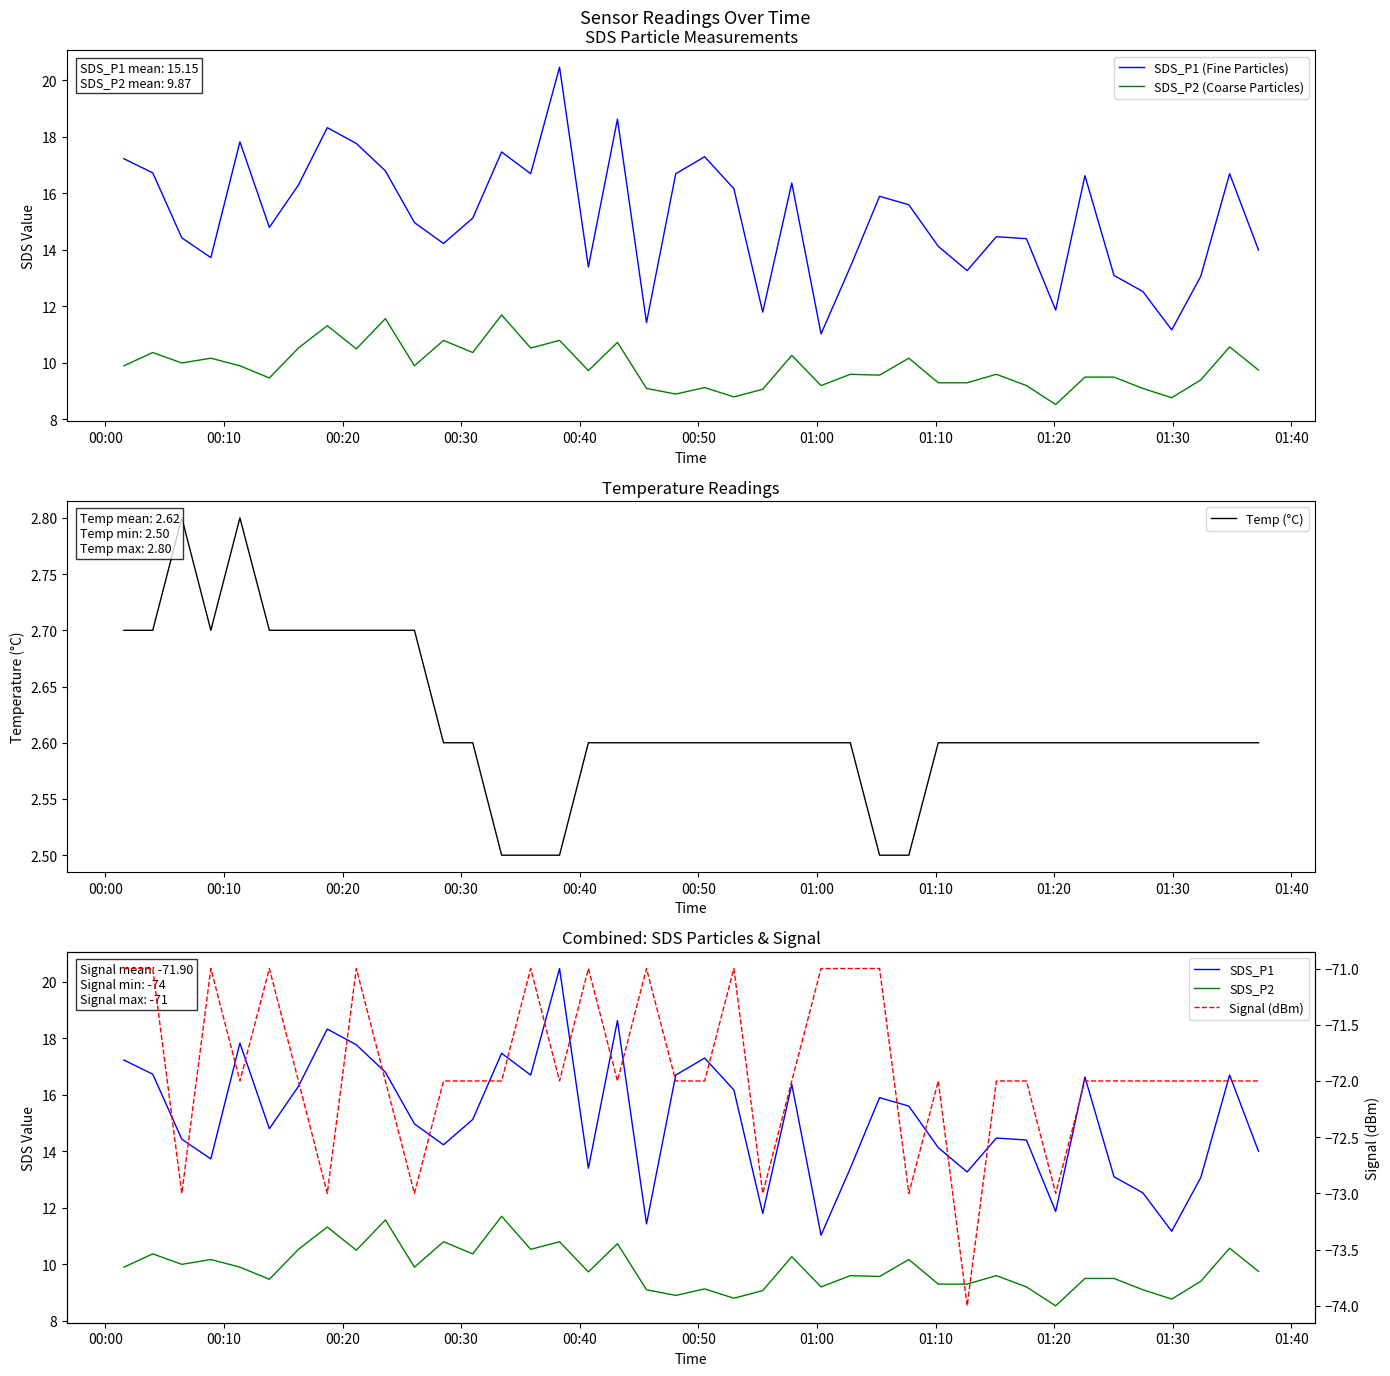

Which series has the widest spread of values?

SDS_P1 (Fine Particles)